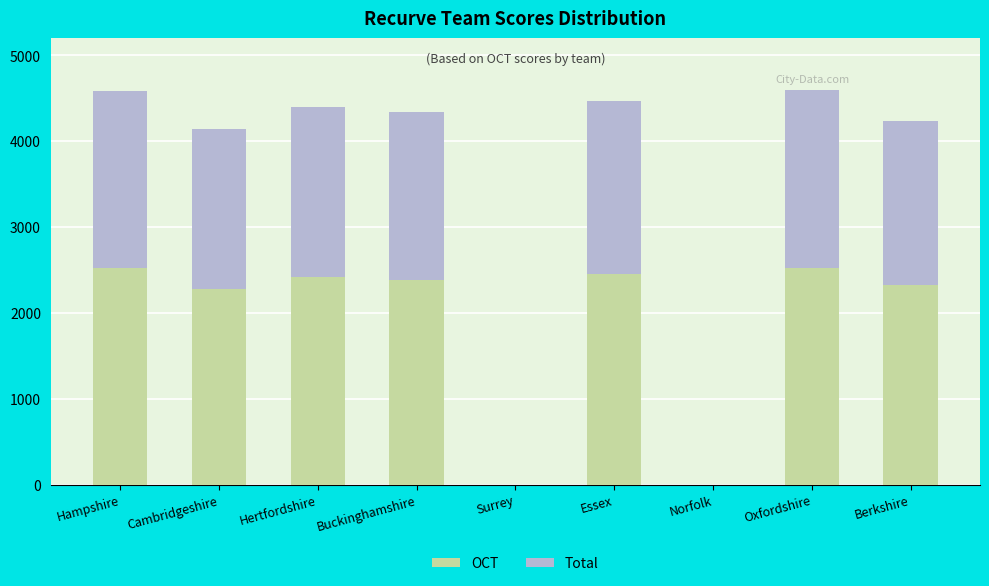

What are all the series names shown in the legend?

OCT, Total